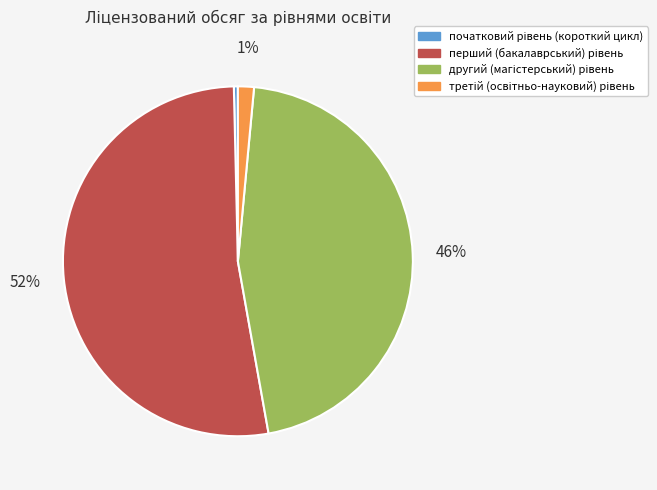

How many slices are in this pie chart?

4